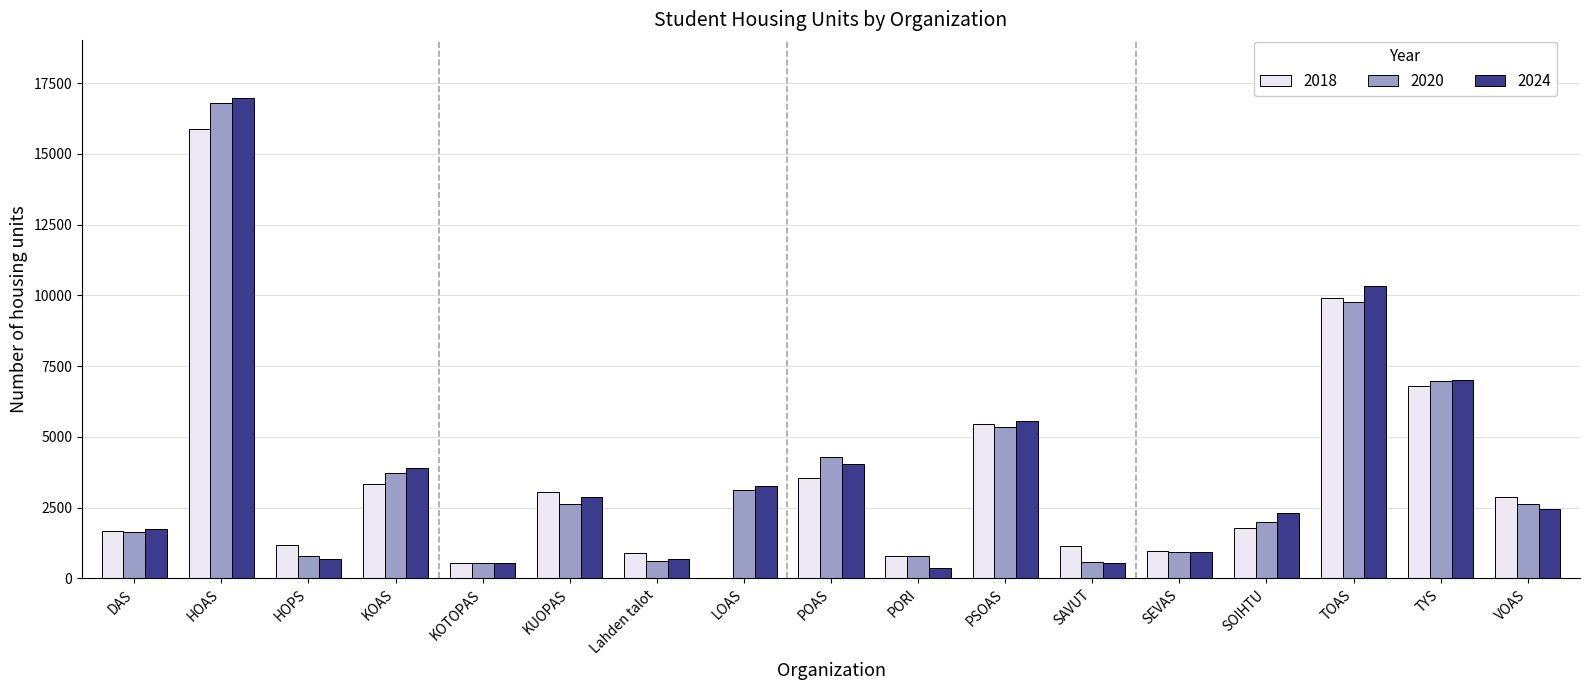

At which category is the sum across all series the highest?

HOAS